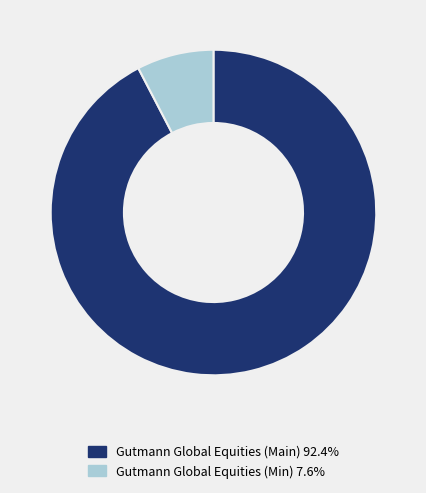

Is Gutmann Global Equities (Main) 92.4% the majority of the pie?

Yes